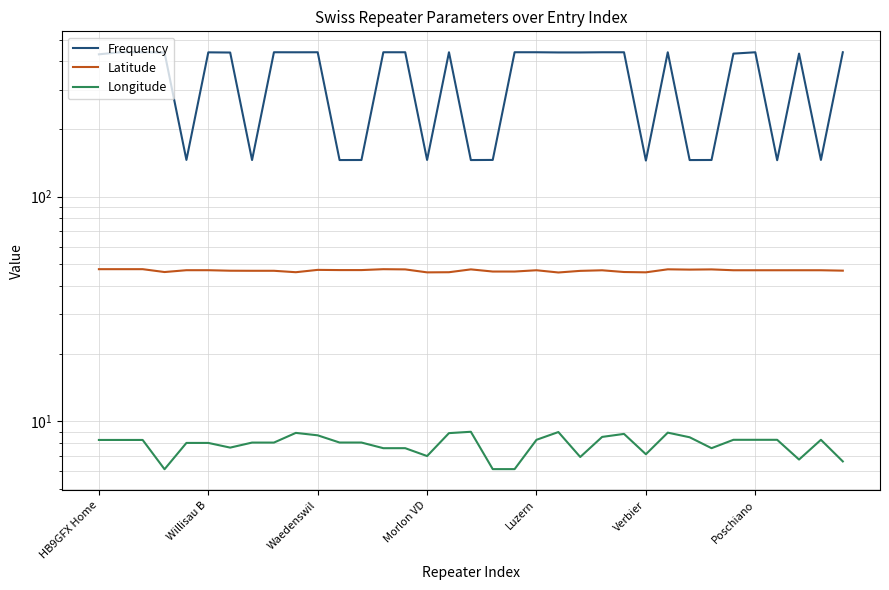

Reading left to right, transcribe all the data shown in this chart.

Frequency: 430.4	439.9	439.8	438.3	145.8	439.1	438.3	145.6	439.5	439.4	439.5	145.6	145.7	439.5	439.5	145.7	439.6	145.6	145.8	439.6	439.6	438.6	438.7	439.5	439.4	144.8	439.4	145.6	145.7	433.4	439.4	145.3	433.4	145.7	439.5
Latitude: 47.6	47.6	47.6	46.2	47.1	47.1	46.8	46.8	46.8	46.1	47.2	47.1	47.1	47.6	47.5	46.0	46.1	47.5	46.4	46.4	47.0	46.0	46.8	47.0	46.2	46.1	47.5	47.3	47.5	47.0	47.0	47.0	47.0	47.0	46.8
Longitude: 8.3	8.3	8.3	6.1	8.0	8.0	7.6	8.0	8.0	8.9	8.7	8.0	8.0	7.6	7.6	7.0	8.9	9.0	6.1	6.1	8.3	9.0	6.9	8.5	8.8	7.1	8.9	8.5	7.6	8.3	8.3	8.3	6.8	8.3	6.6